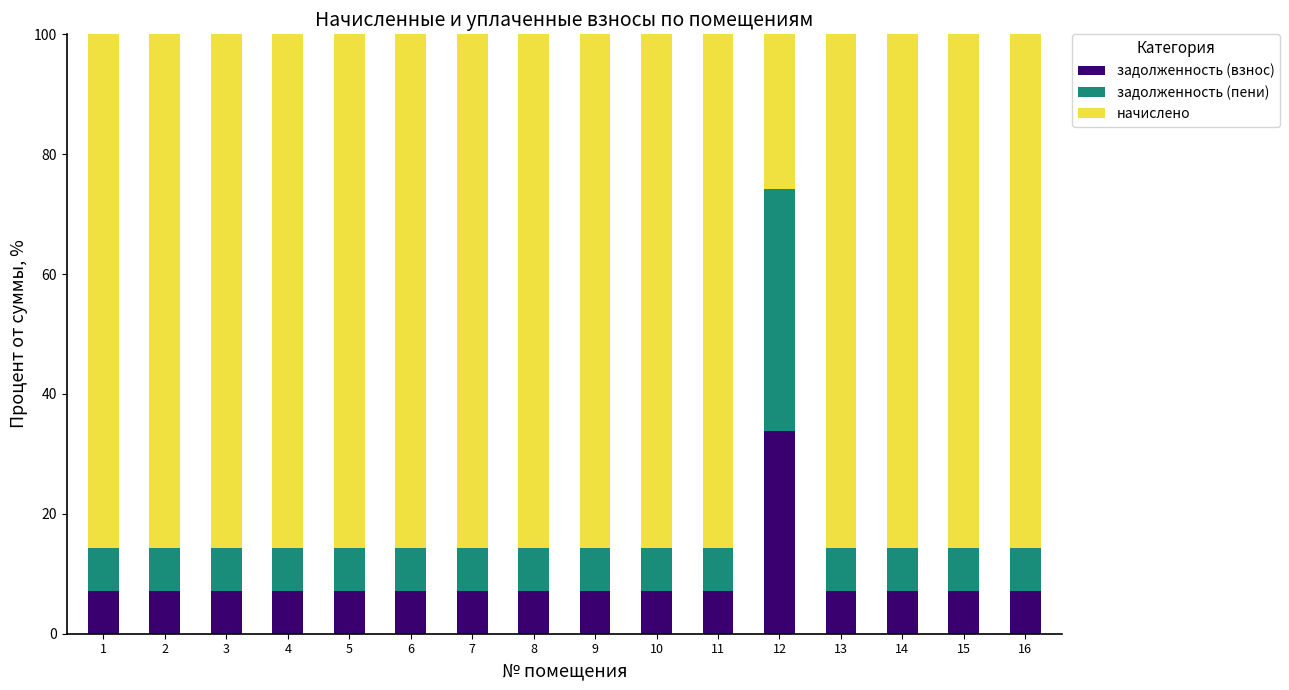

What is the difference between the maximum and minimum values in the задолженность (взнос) series?

26.7